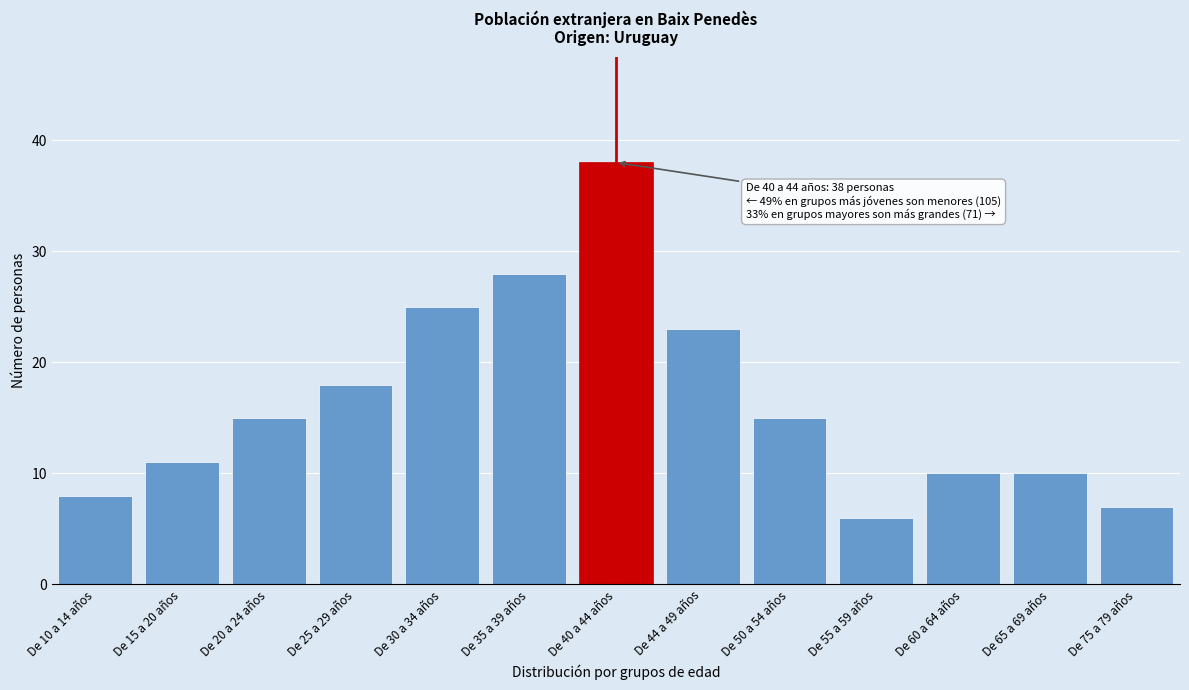

Reading left to right, extract all data points from this chart.

8	11	15	18	25	28	38	23	15	6	10	10	7